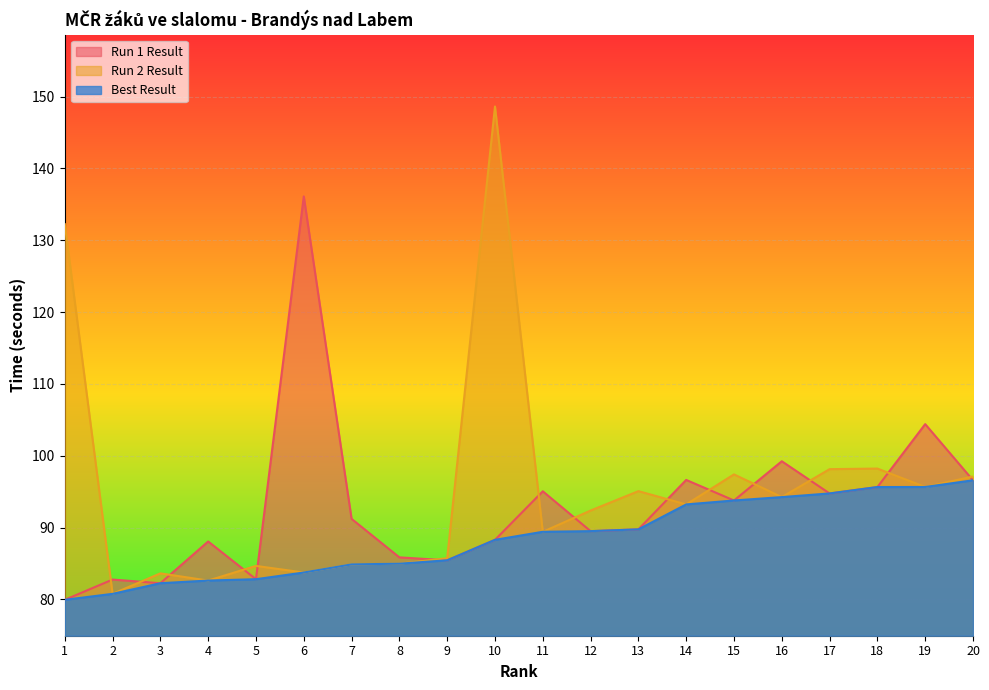

What are all the series names shown in the legend?

Run 1 Result, Run 2 Result, Best Result